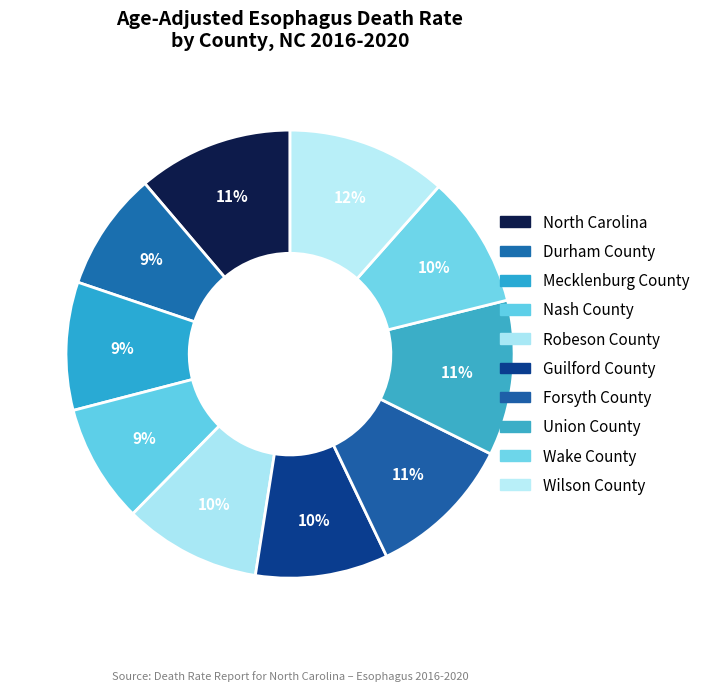

Is Nash County the majority of the pie?

No